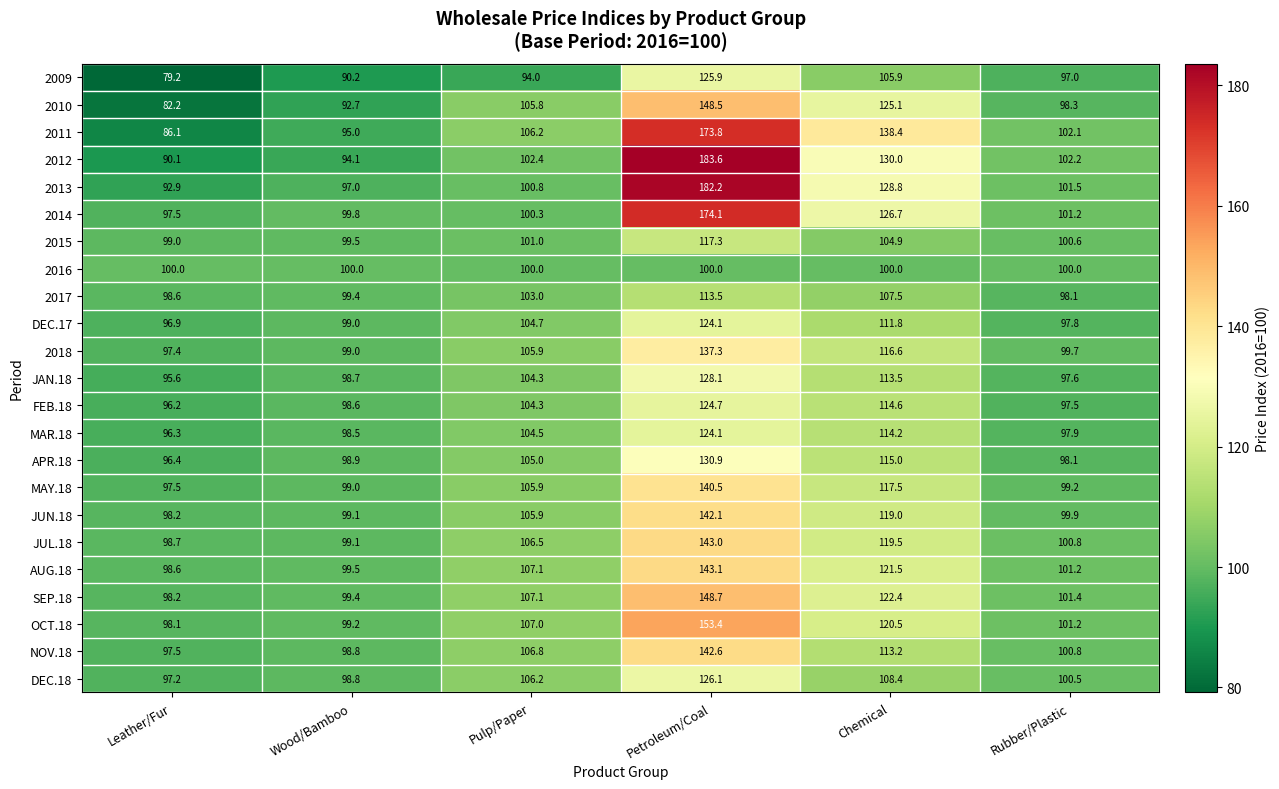

True or false: SEP.18 has a value of 171.5 at Chemical.

False